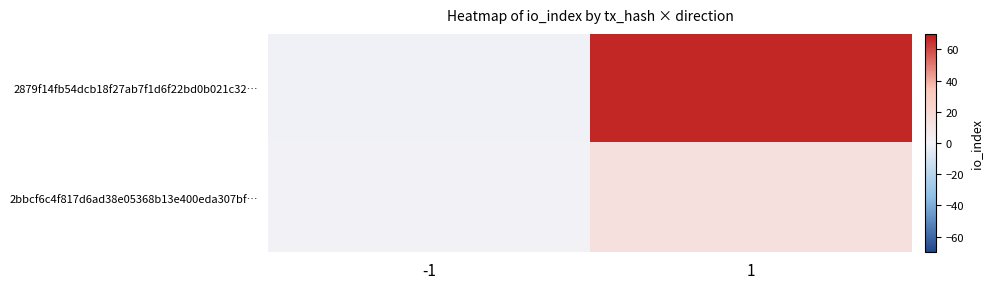

What is the minimum value shown in the chart?

-1